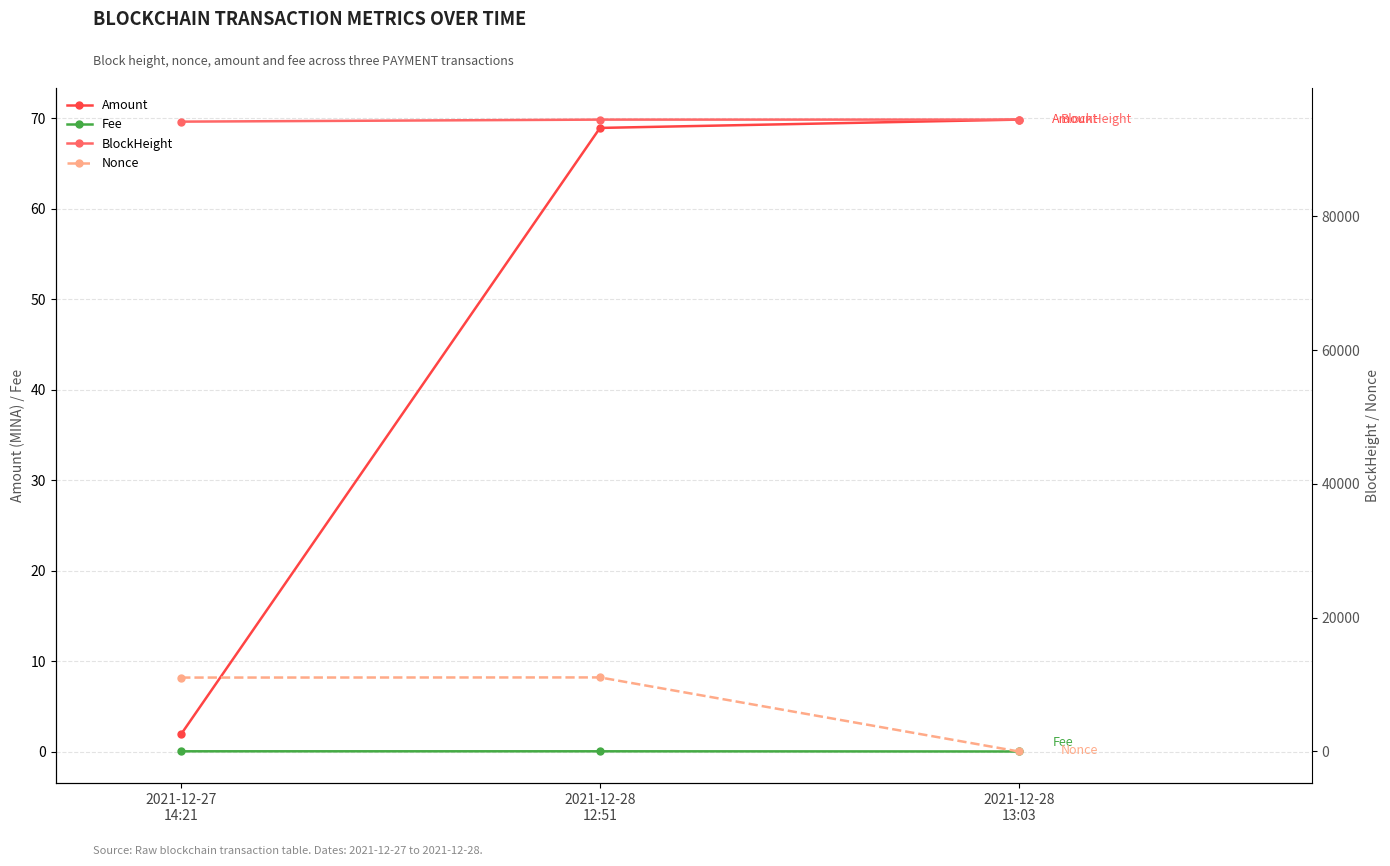

How many series are shown in this chart?

4